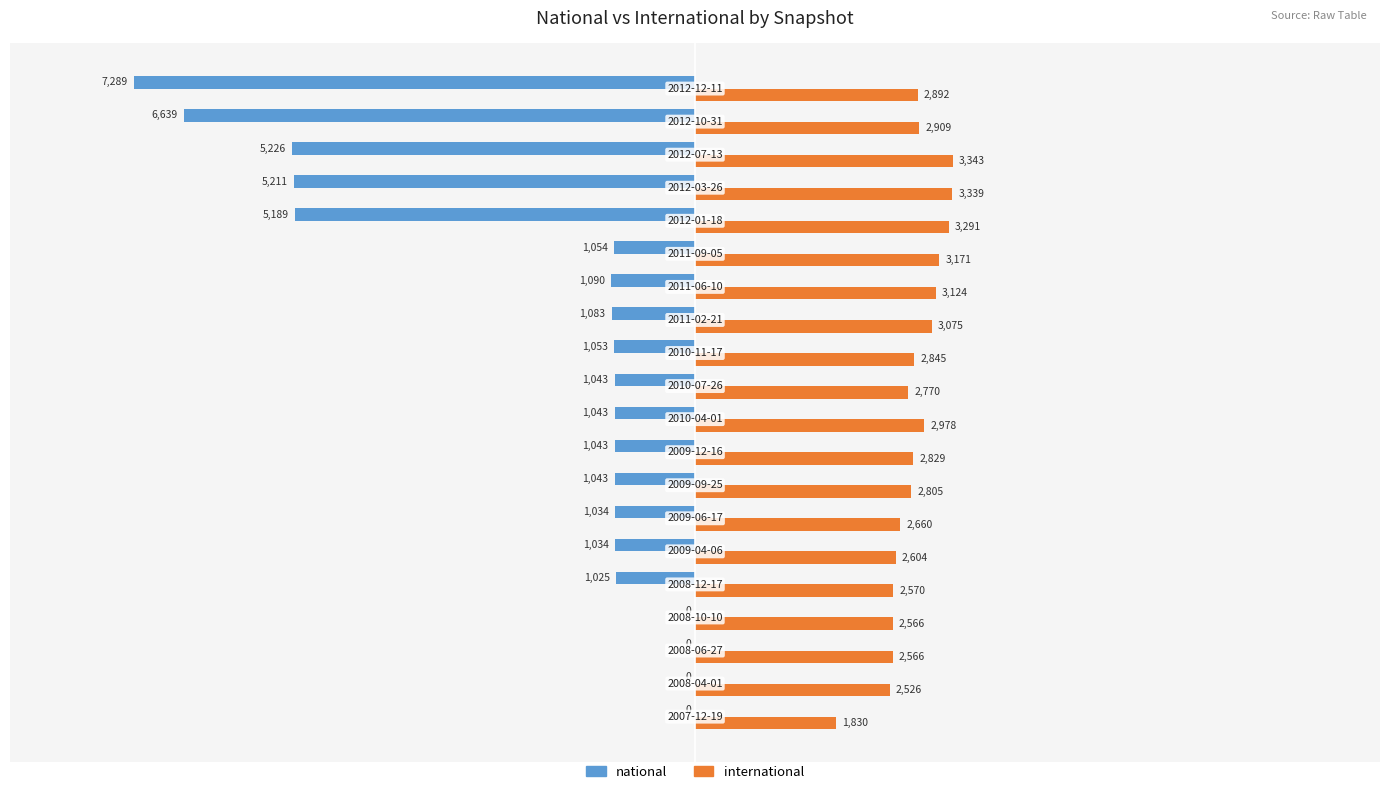

Which series has the largest total across all categories?

international